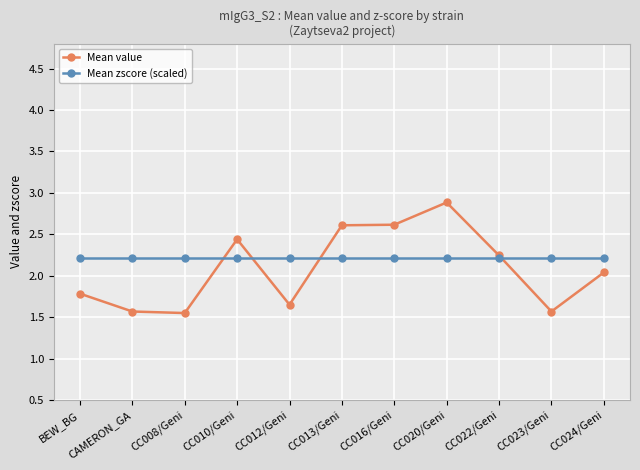

What is the highest value of the Mean value series?

2.9